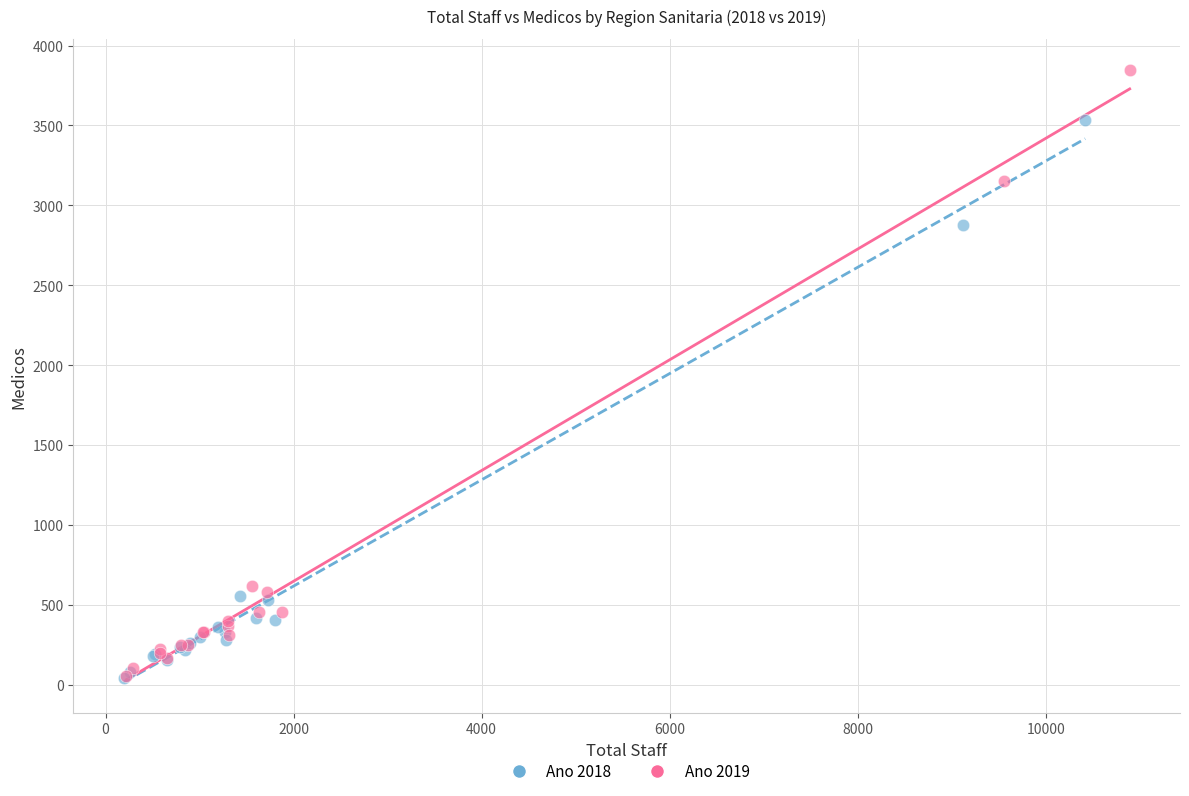

What are all the series names shown in the legend?

Ano 2018, Ano 2019